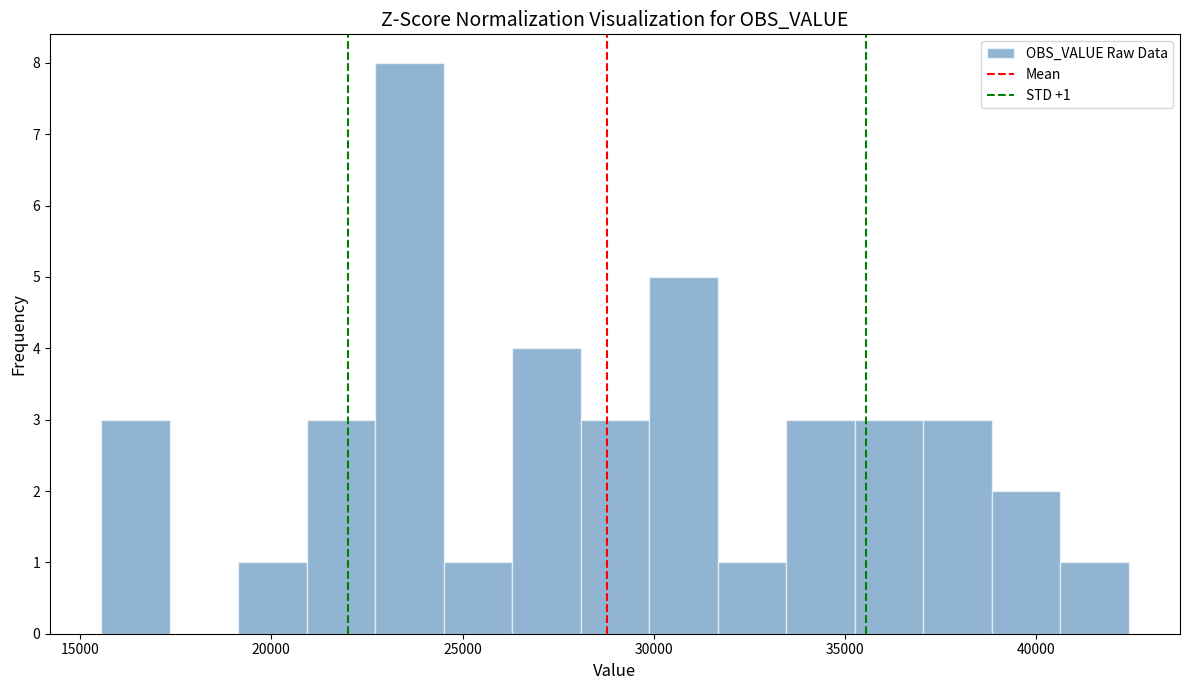

Around what value on the x-axis is the tallest bar? Give the approximate position of its centre, as read against the axis.

23500